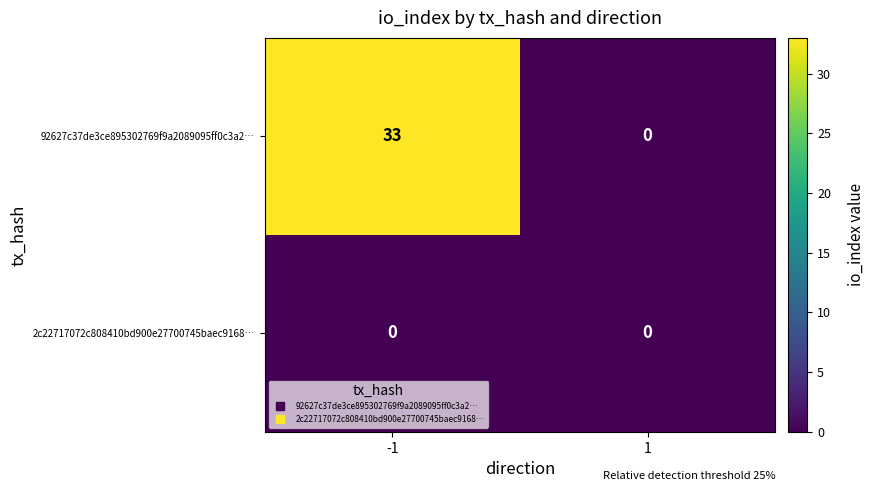

List the series in order of their overall mean, highest first.

92627c37de3ce895302769f9a2089095ff0c3a2…, 2c22717072c808410bd900e27700745baec9168…